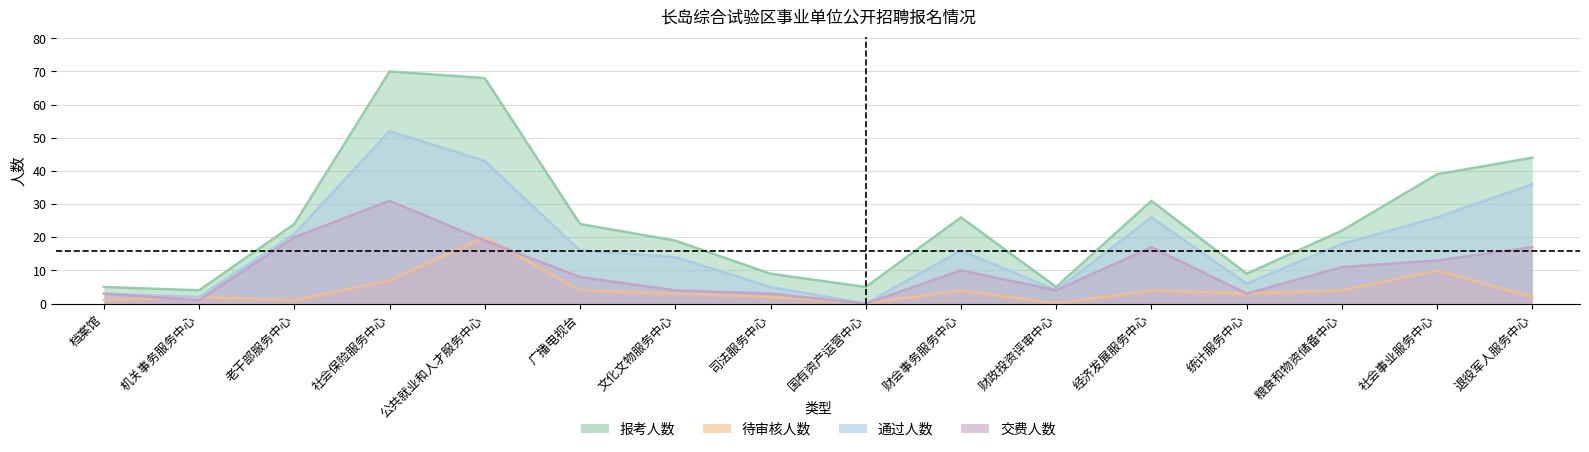

Reading left to right, what are all the values shown in this chart?

报考人数: 5	4	24	70	68	24	19	9	5	26	5	31	9	22	39	44
待审核人数: 1	2	1	7	20	4	3	2	0	4	0	4	3	4	10	2
通过人数: 3	2	21	52	43	16	14	5	0	16	4	26	6	18	26	36
交费人数: 3	1	20	31	19	8	4	3	0	10	4	17	3	11	13	17